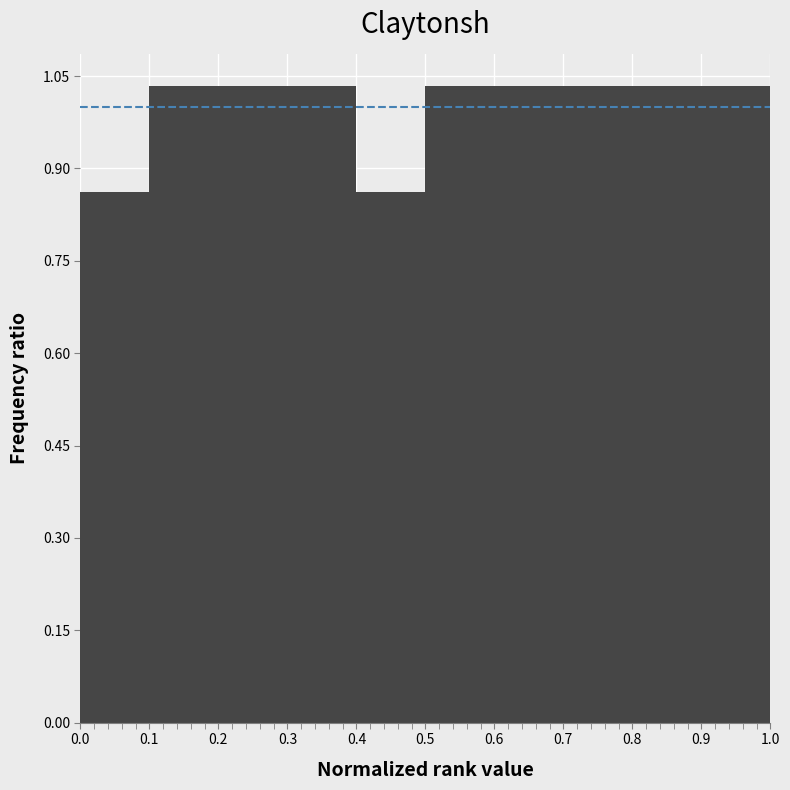

What is the height of the bar covering 0.5 to 0.6 on the x-axis? The values are not printed on the chart, so give them approximately, as read against the axis.

1.04